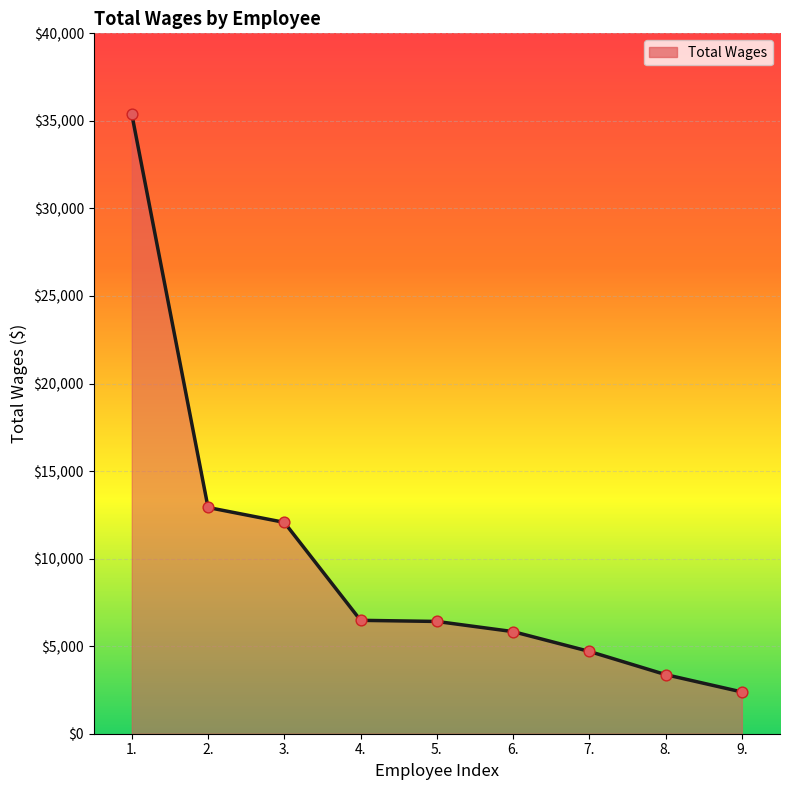

What is the change in value from 4. to 6.?

-645